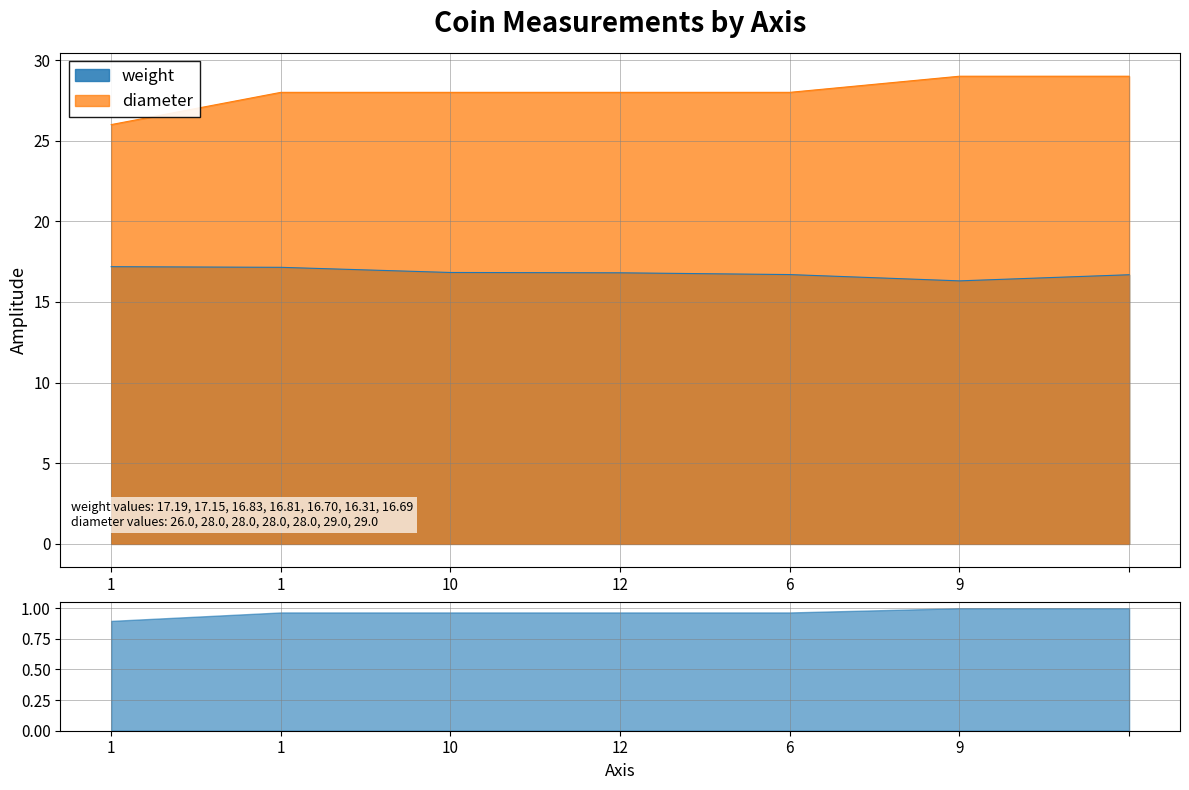

The value of diameter at 1 is 5.6. True or false?

False